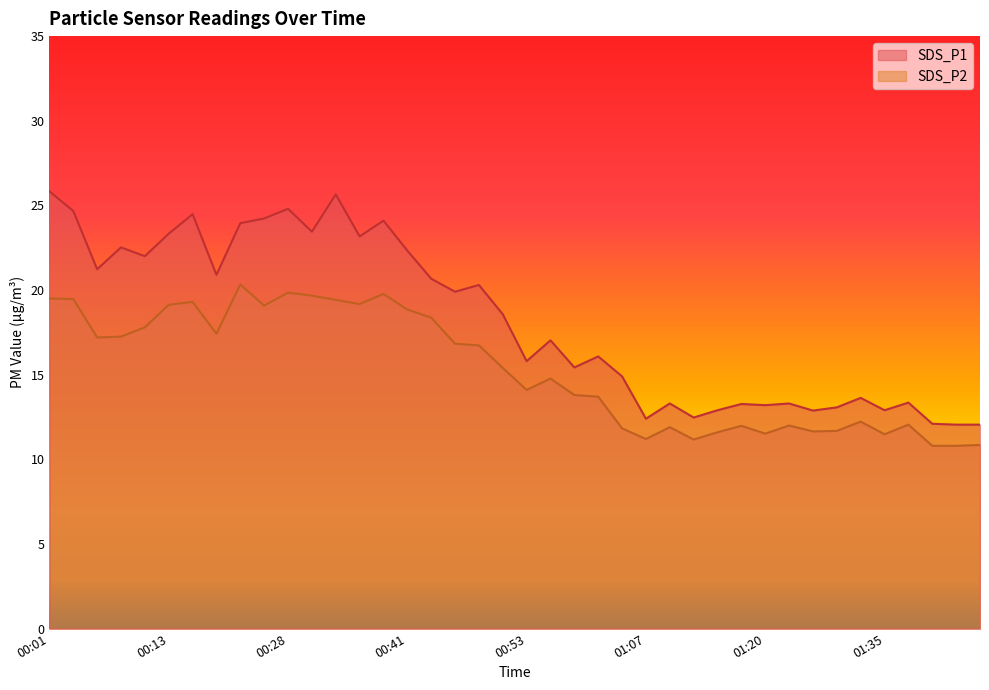

Reading left to right, what are all the values shown in this chart?

SDS_P1: 25.8	24.7	21.2	22.5	22.0	23.3	24.5	20.9	23.9	24.2	24.8	23.4	25.6	23.2	24.1	22.3	20.7	19.9	20.3	18.6	15.8	17.0	15.4	16.1	14.9	12.4	13.3	12.5	12.9	13.3	13.2	13.3	12.9	13.1	13.6	12.9	13.3	12.1	12.1	12.1
SDS_P2: 19.5	19.5	17.2	17.2	17.8	19.1	19.3	17.4	20.3	19.1	19.9	19.7	19.4	19.2	19.8	18.9	18.4	16.8	16.7	15.4	14.1	14.8	13.8	13.7	11.8	11.2	11.9	11.2	11.6	12.0	11.5	12.0	11.7	11.7	12.2	11.5	12.1	10.8	10.8	10.8